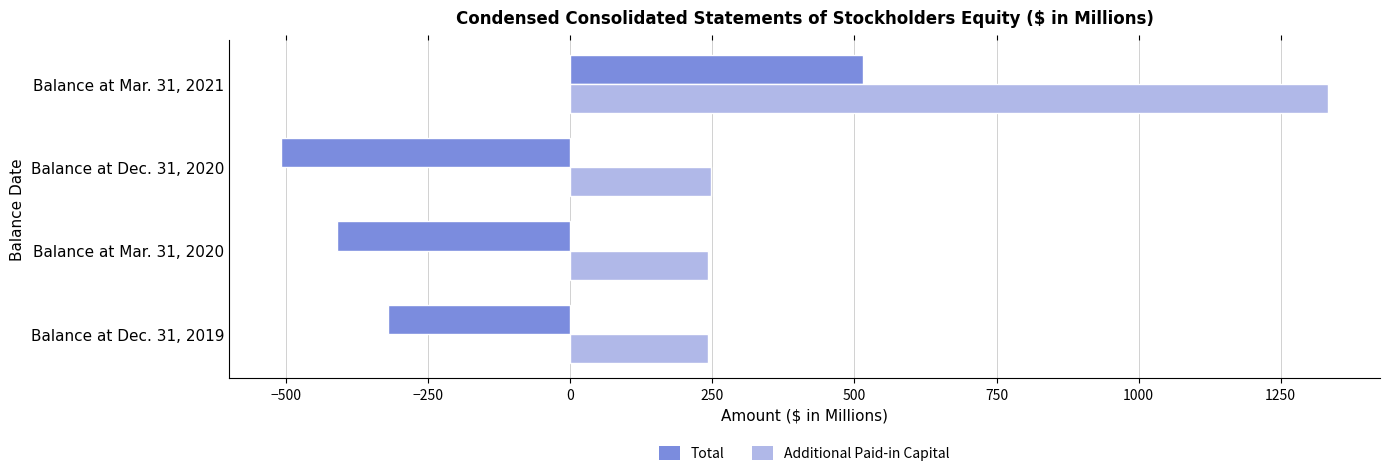

What is the maximum value for Additional Paid-in Capital?

1332.7